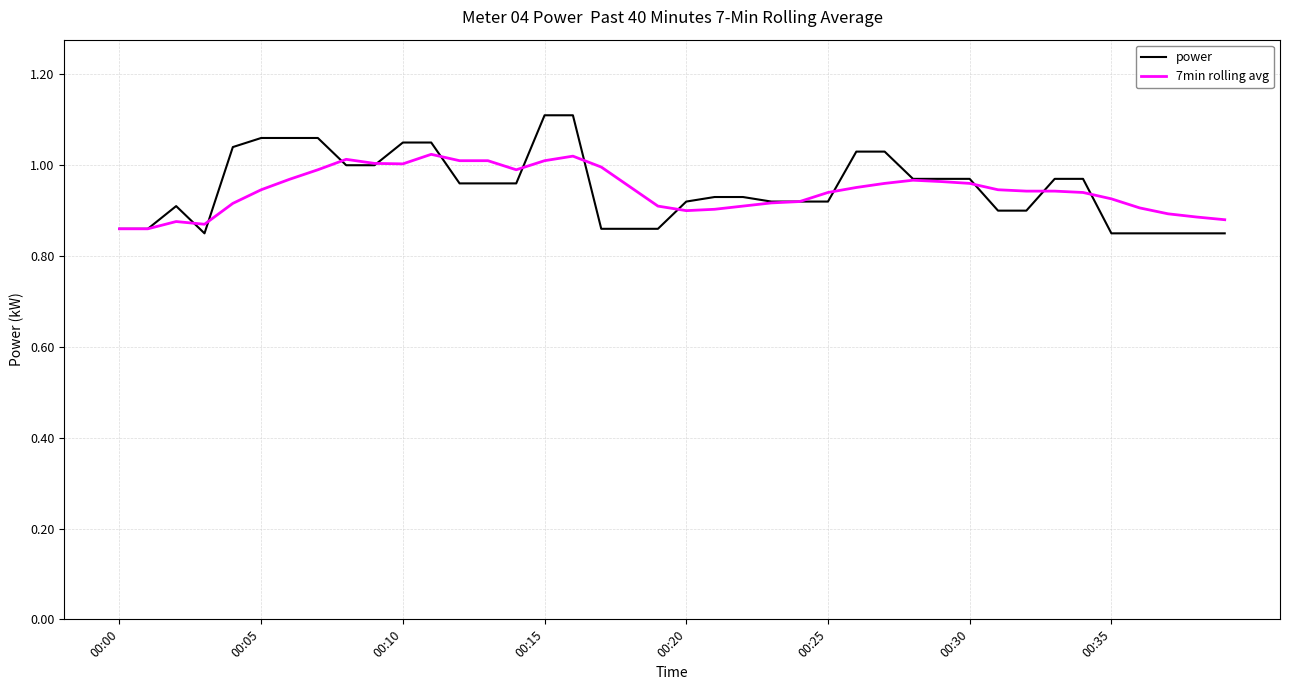

What is the average value of the 7min rolling avg series?

0.9